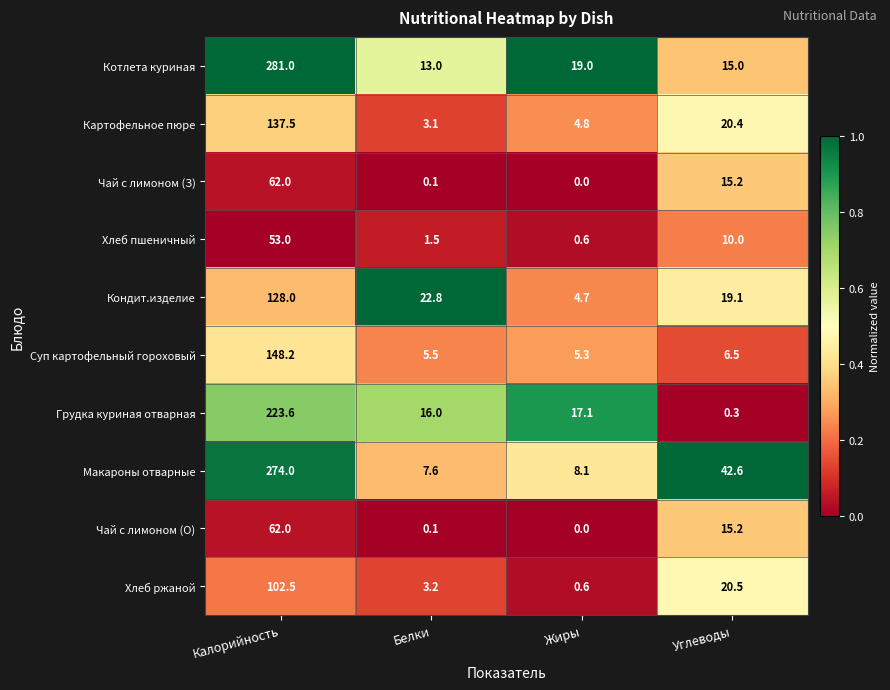

What is the greatest value displayed?

281.0